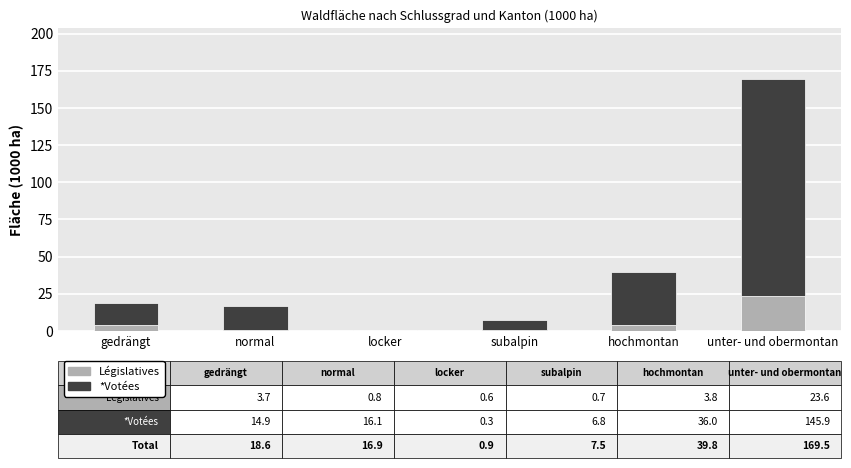

What is the total value across all series at hochmontan?

39.8